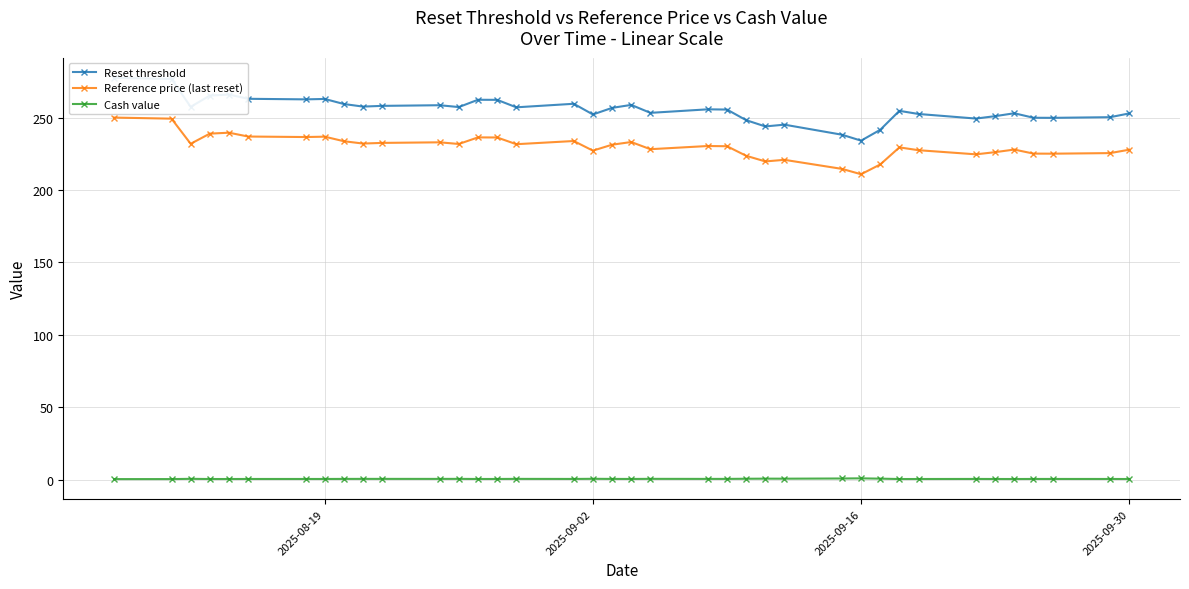

True or false: Cash value and Reference price (last reset) cross at least once.

False